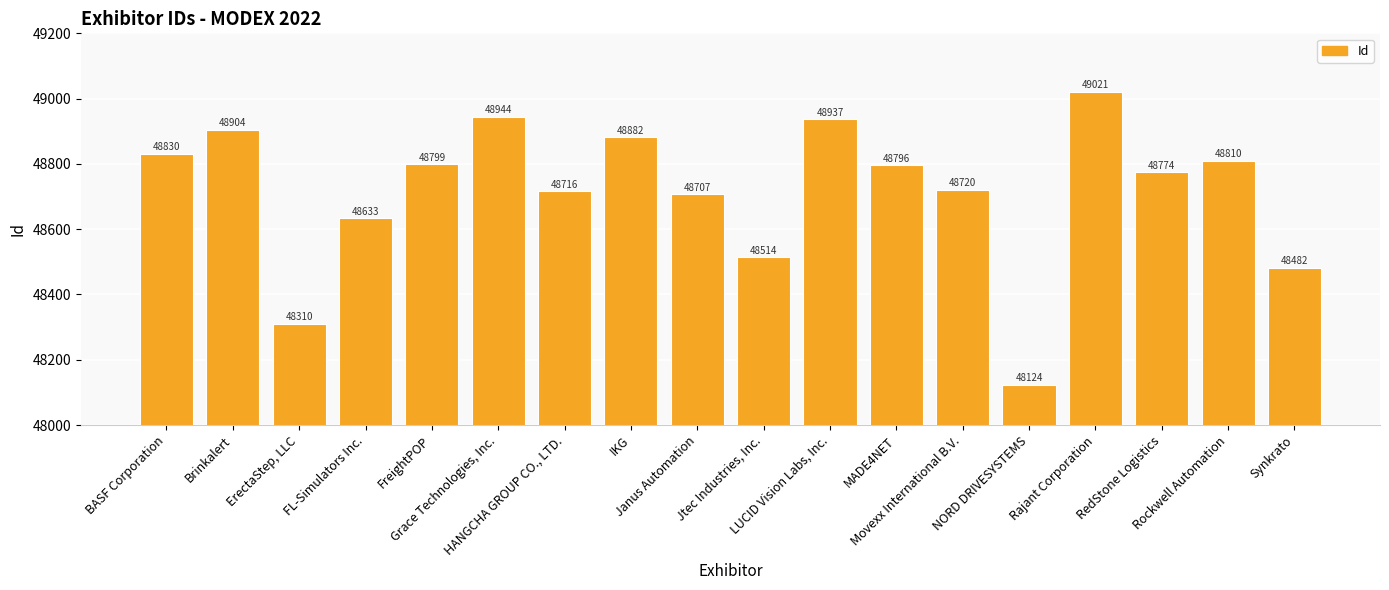

Reading right to left, transcribe all the data shown in this chart.

48482	48810	48774	49021	48124	48720	48796	48937	48514	48707	48882	48716	48944	48799	48633	48310	48904	48830